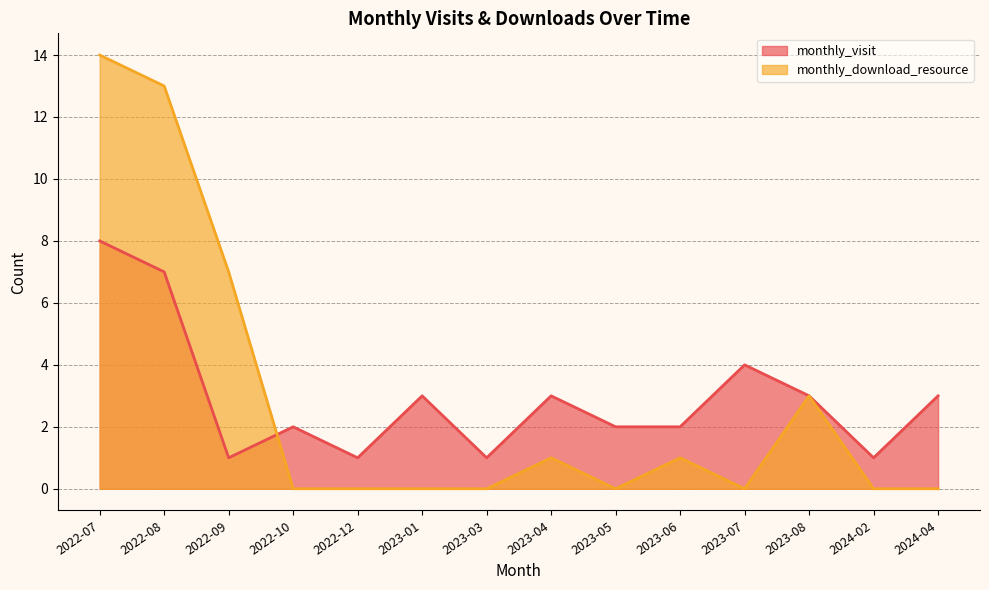

Which series has the widest spread of values?

monthly_download_resource